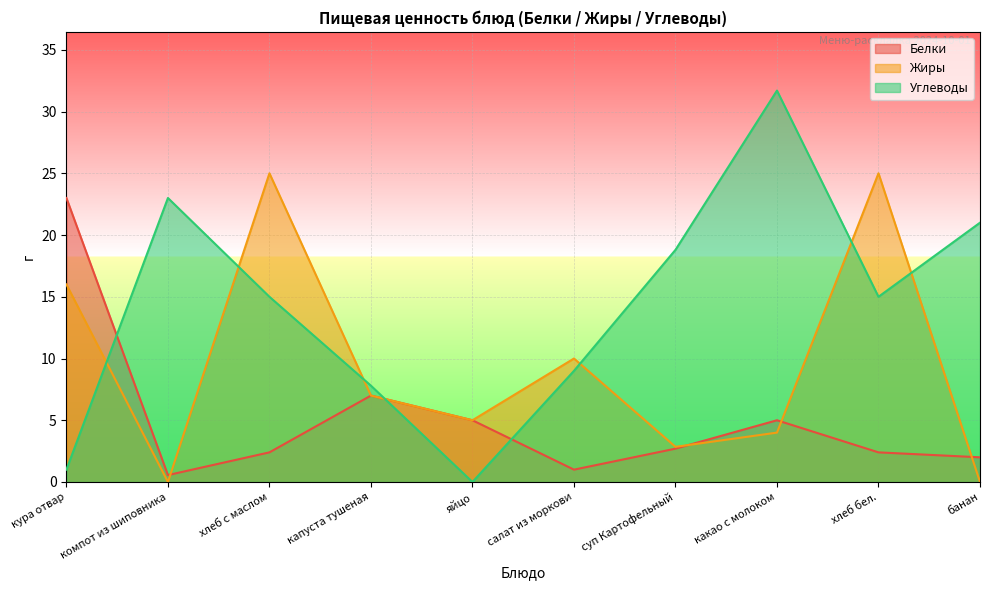

What is the highest value of the Жиры series?

25.0